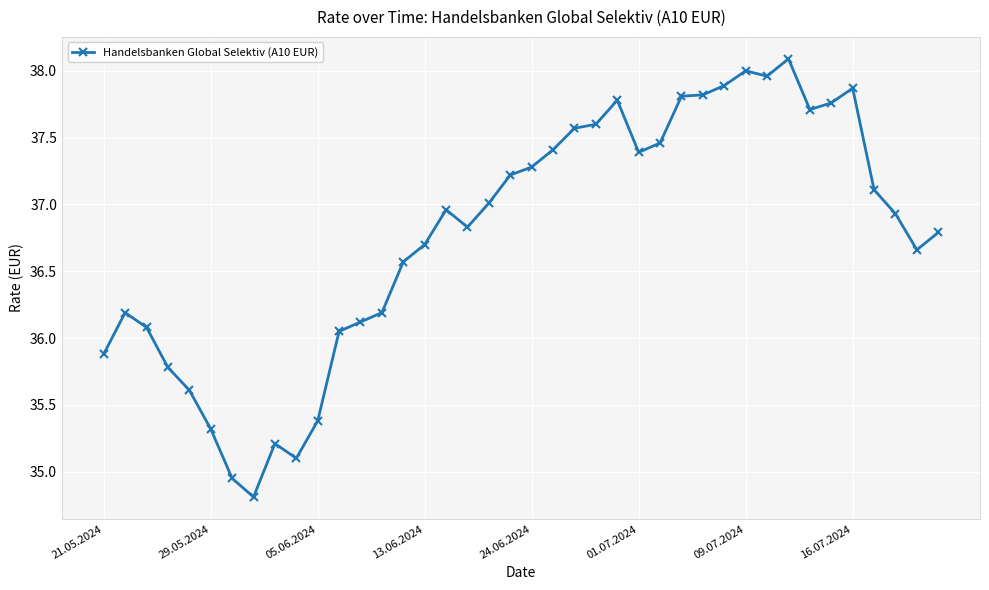

What is the maximum value shown in the chart?

38.1